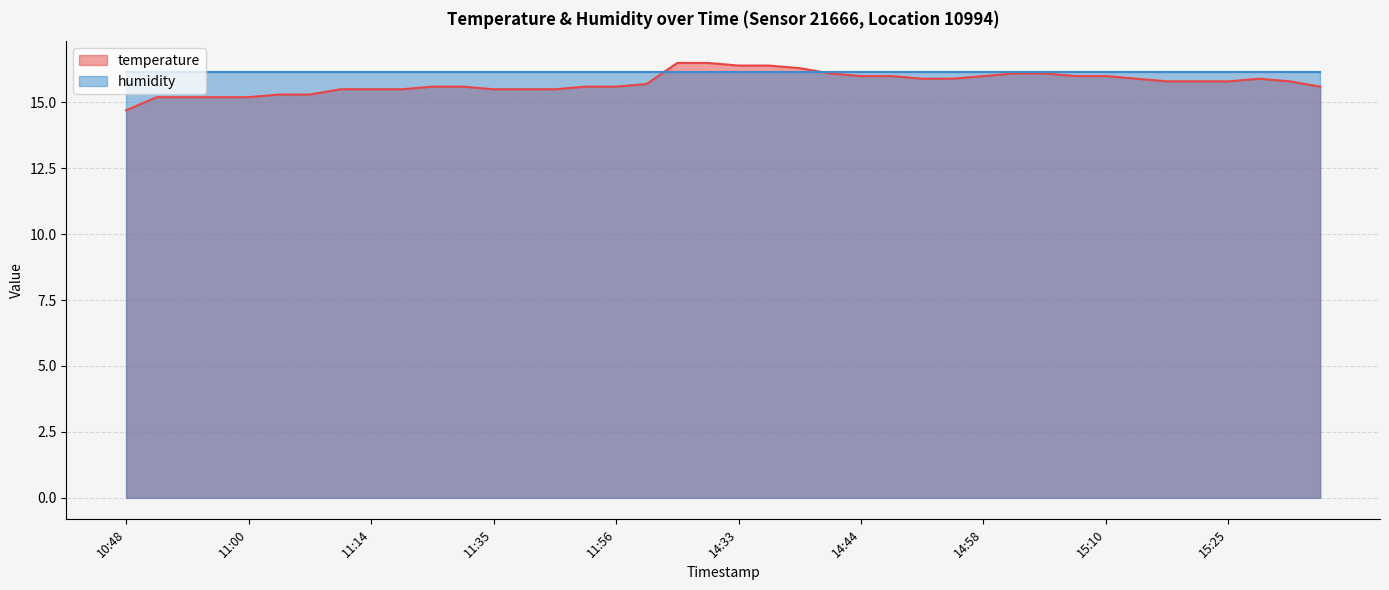

List the labels in order of value, largest first.

14:24, 14:27, 14:33, 14:35, 14:38, 14:41, 15:01, 15:04, 14:44, 14:47, 14:58, 15:07, 15:10, 14:53, 14:55, 15:16, 15:31, 15:19, 15:22, 15:25, 15:34, 14:21, 11:20, 11:32, 11:50, 11:56, 15:37, 11:11, 11:14, 11:17, 11:35, 11:38, 11:44, 11:03, 11:06, 10:51, 10:54, 10:57, 11:00, 10:48